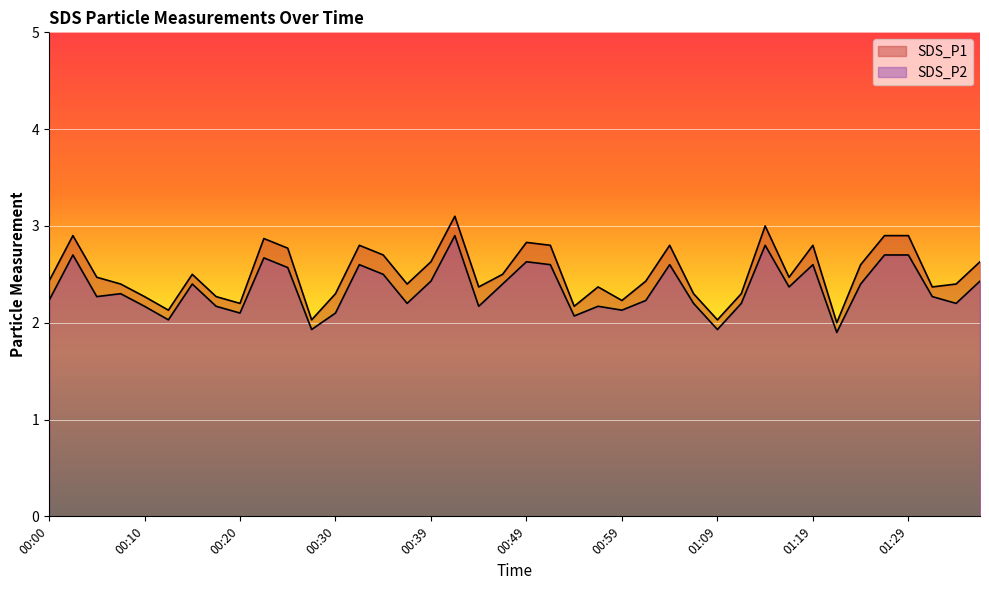

What is the total value across all series at 00:20?

4.3